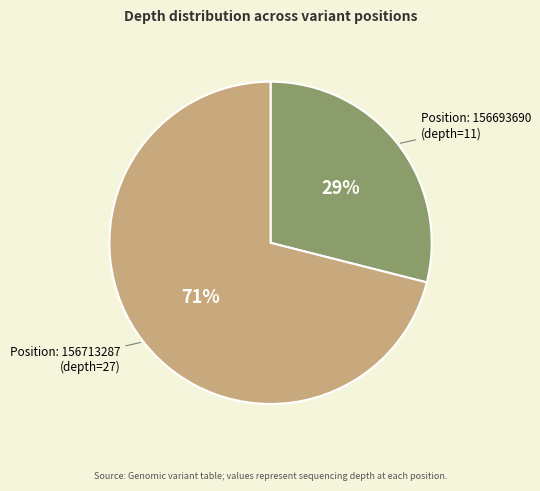

Does any single category account for the majority?

Yes